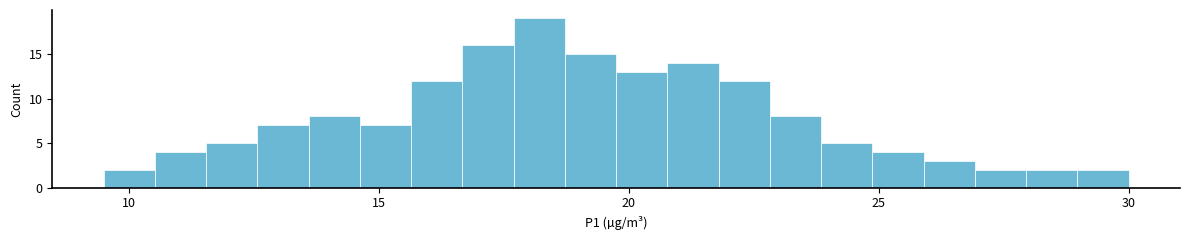

Read against the x-axis, roughly where is the centre of the tallest bar?

18.0